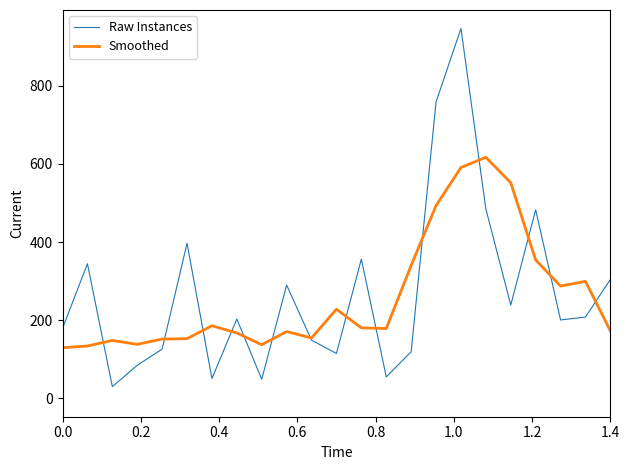

At how many categories does at least one series exceed 584?

3